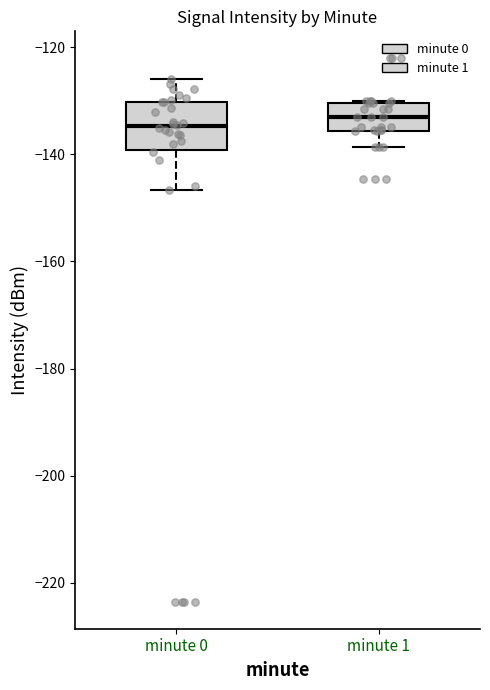

Reading left to right, read every box against the y-axis: the position of its median line, the range the box covers, and the ends of its whiskers. The values are not printed on the chart, so give them approximately, as read against the axis.

minute 0: median -134, box -140 to -130, whiskers -146 to -126
minute 1: median -134, box -136 to -130, whiskers -138 to -130